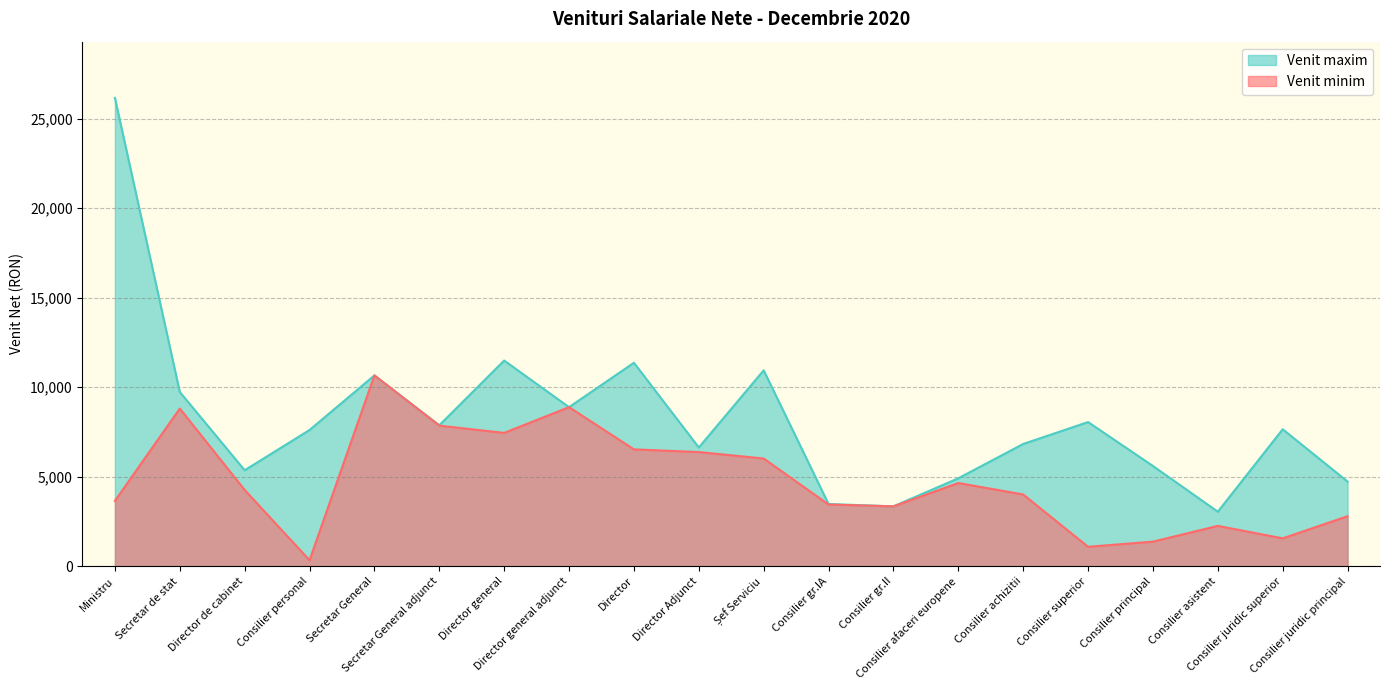

True or false: Venit maxim has more than 0 points higher than both neighbors.

True